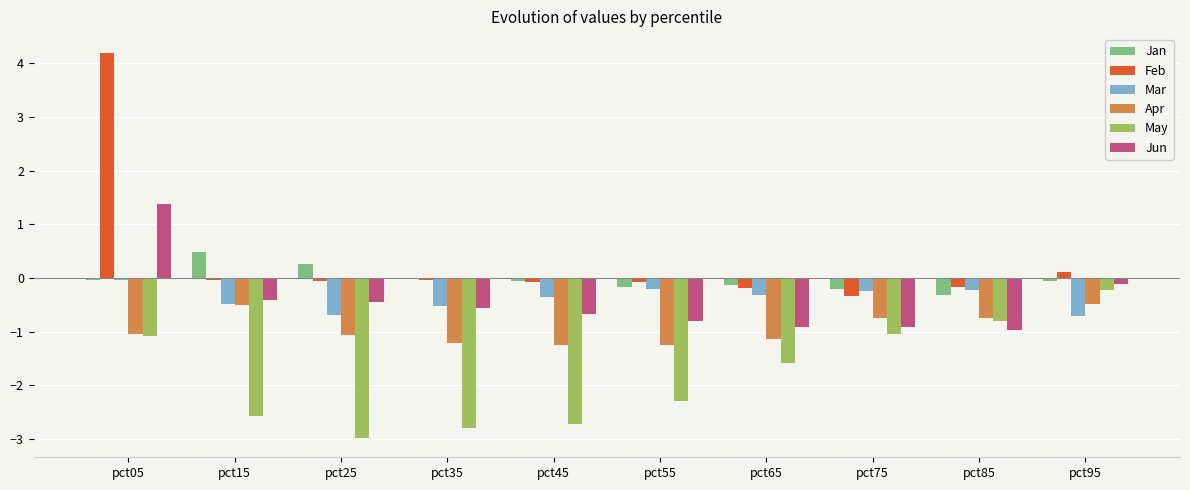

What value does the Mar series have at pct75?

-0.3